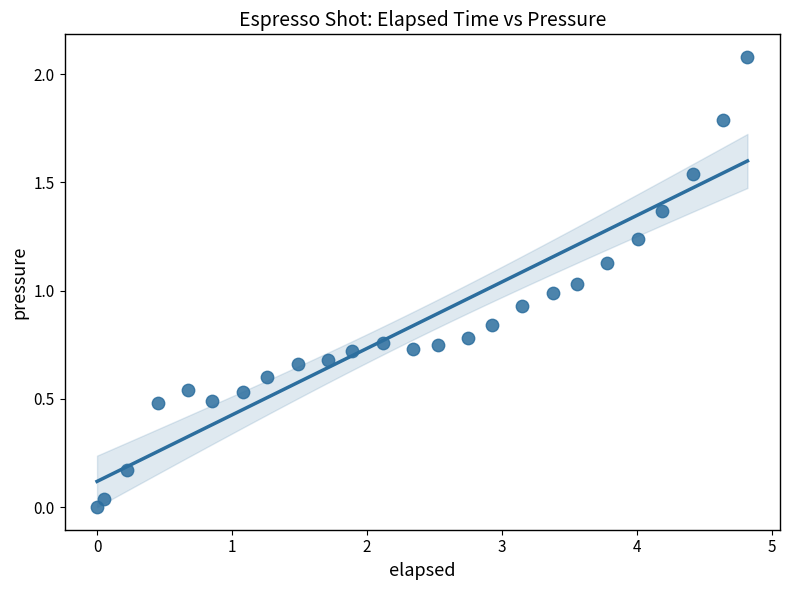

What is the range of X values (max minus min)?

4.8